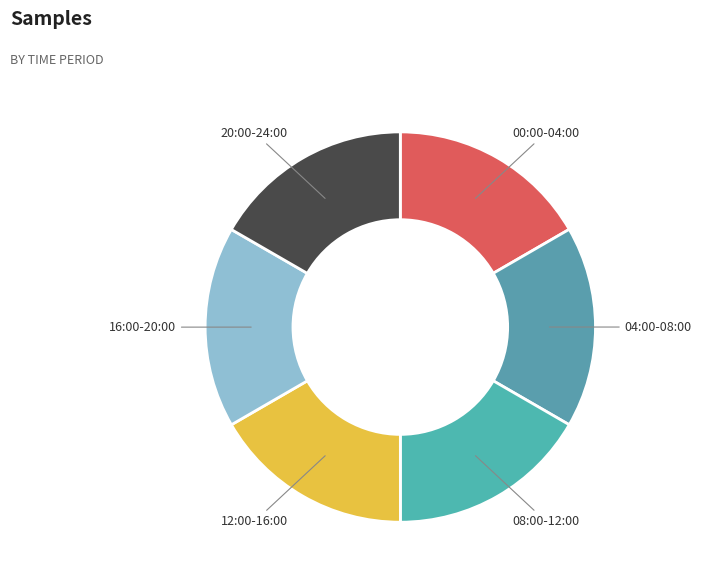

How many segments does this pie chart have?

6